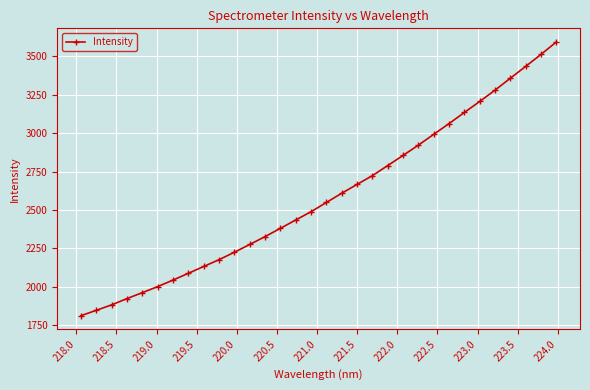

True or false: the data has more than 1 interior local peaks.

False